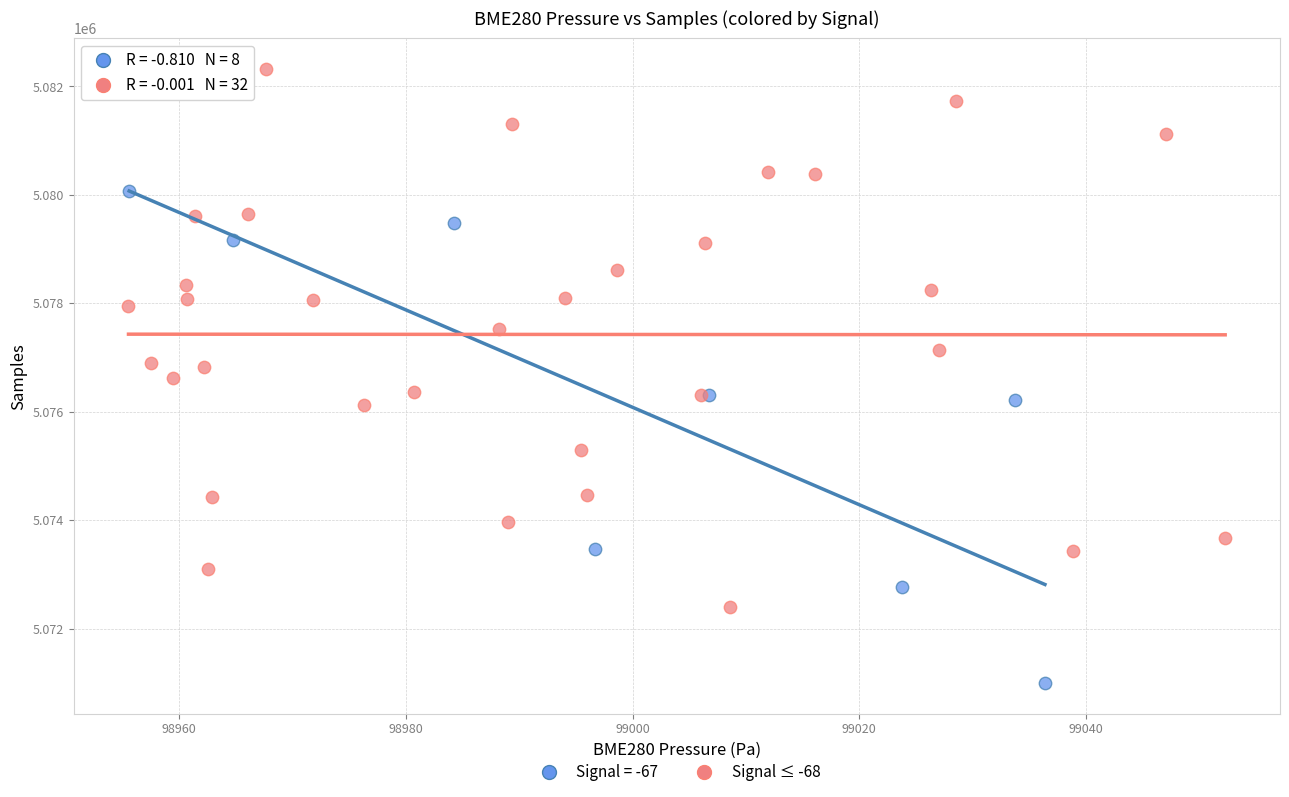

Which series has the widest spread of Y values?

Signal ≤ -68